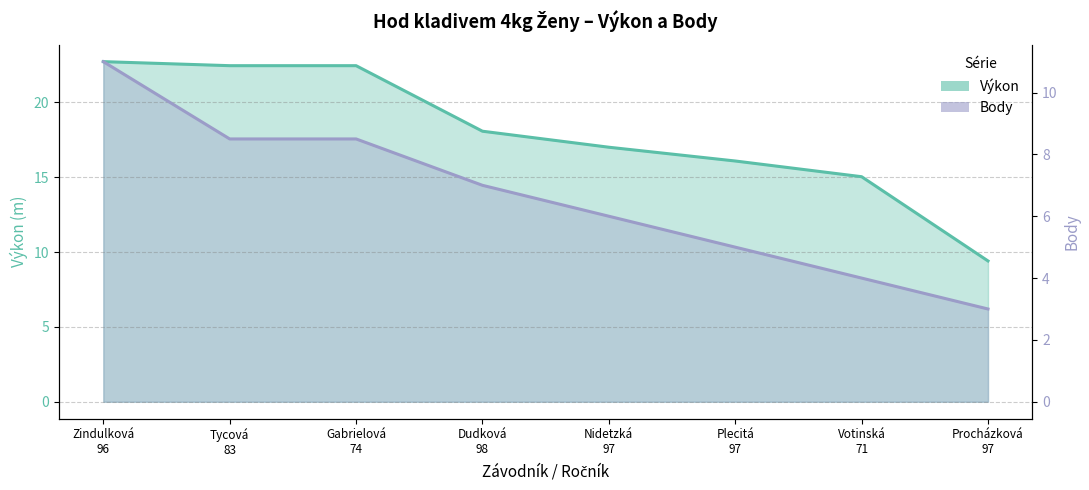

True or false: Body has a value of 17.6 at Tycová
83.

True